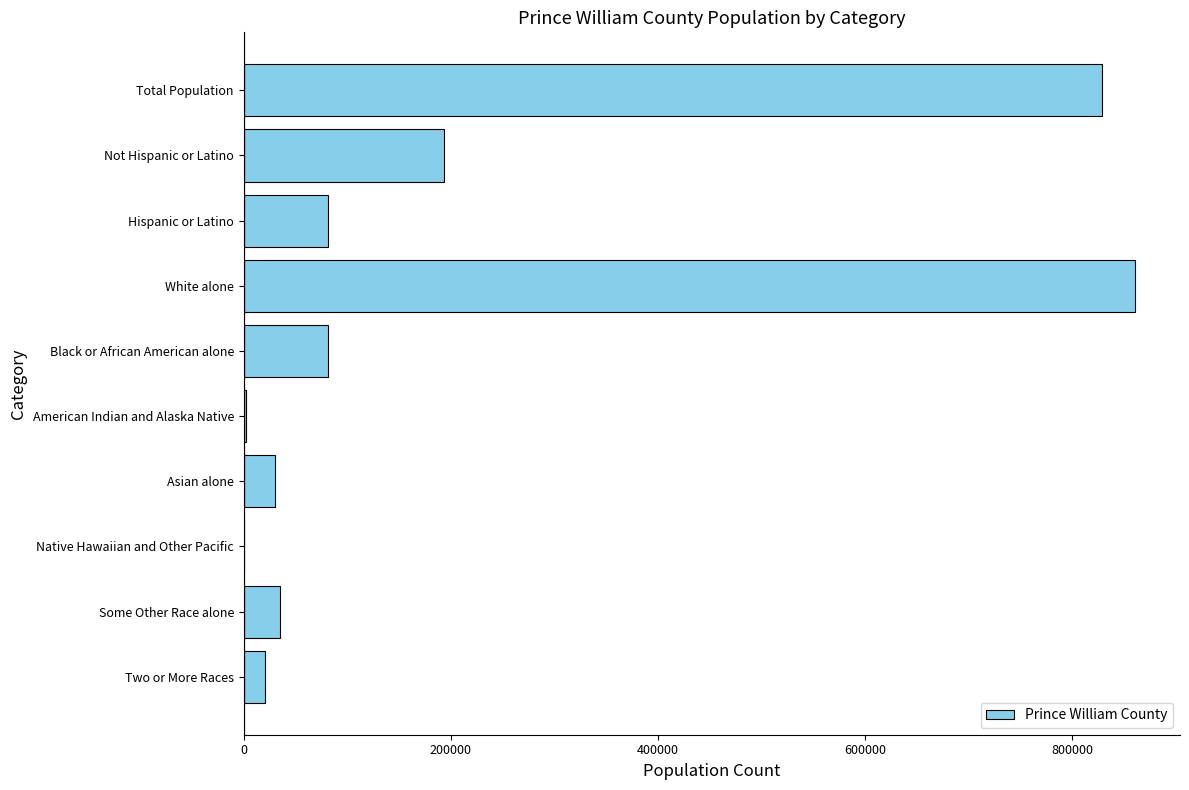

Count the number of data series in this chart.

1